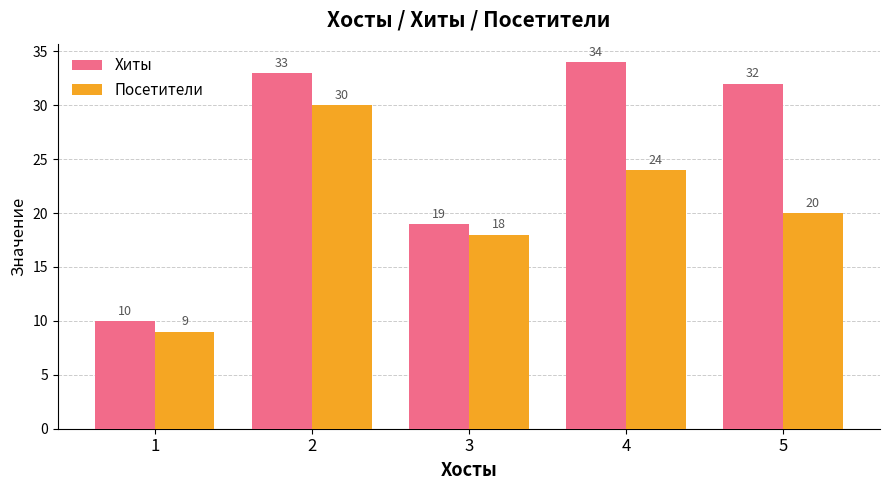

At how many categories does at least one series exceed 21?

3